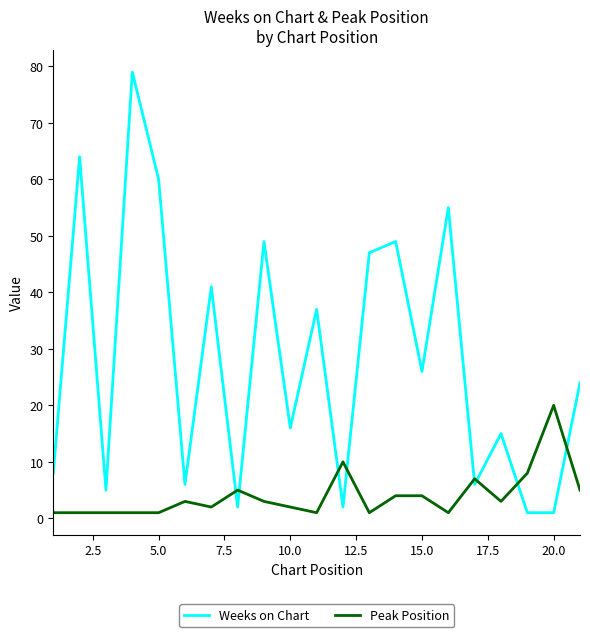

True or false: Weeks on Chart and Peak Position intersect in this chart.

True